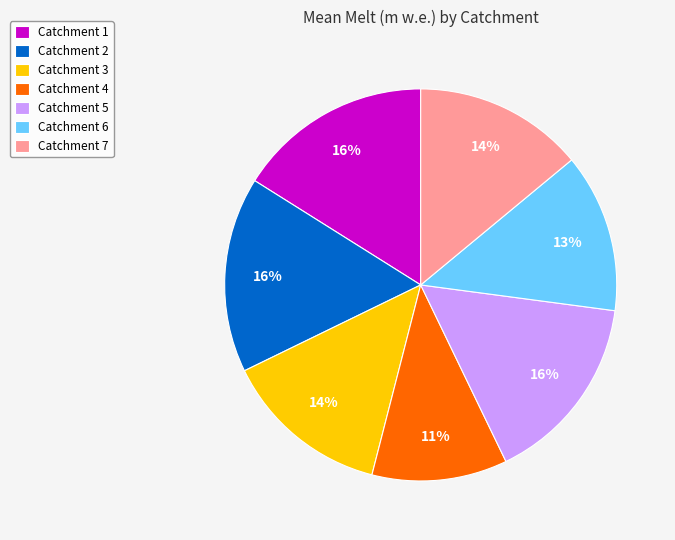

True or false: Catchment 1 accounts for 16% of the total.

True